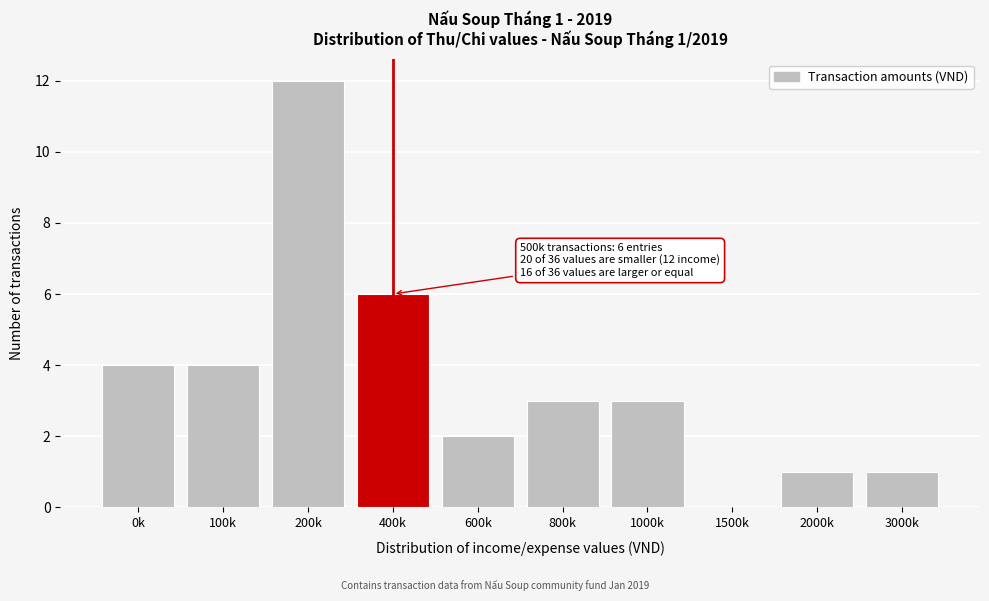

Reading right to left, list all the values displayed in this chart.

3000k=1	2000k=1	1500k=0	1000k=3	800k=3	600k=2	400k=6	200k=12	100k=4	0k=4